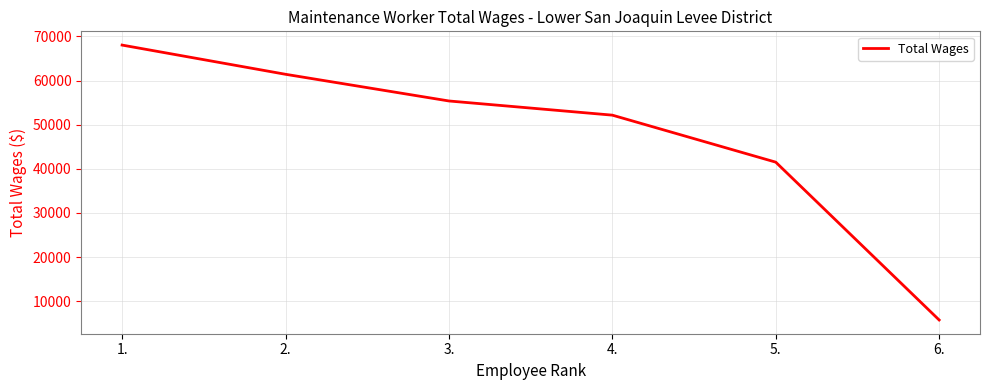

Reading left to right, transcribe all the data shown in this chart.

1.=68037	2.=61421	3.=55375	4.=52164	5.=41516	6.=5764